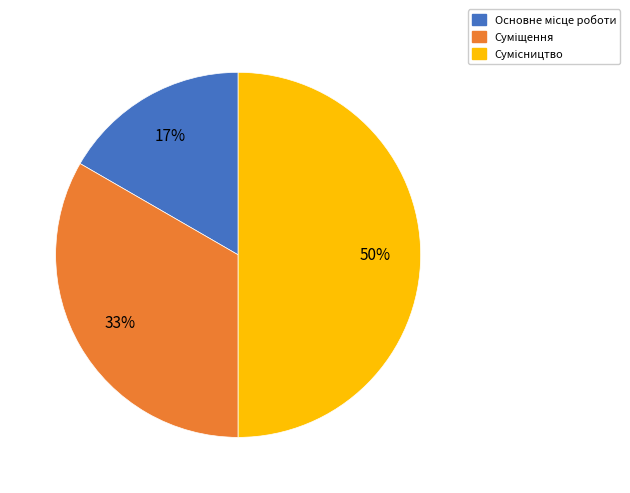

To the nearest percent, what is the average slice percentage?

33%